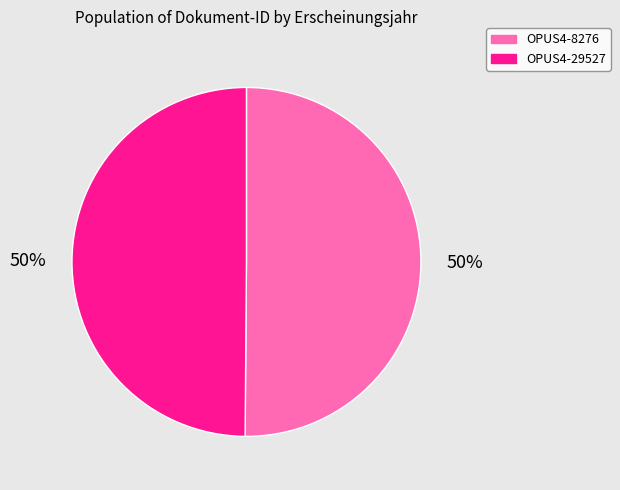

To the nearest percent, what is the average slice percentage?

50%